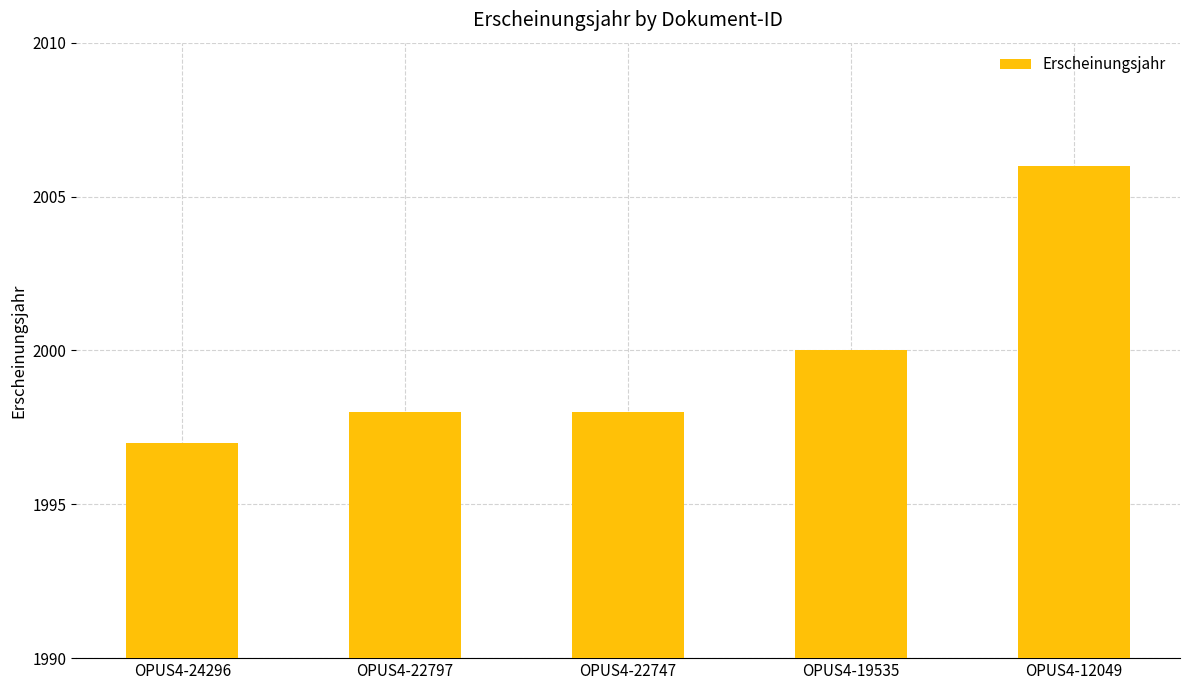

The value at OPUS4-19535 is 2000. True or false?

True